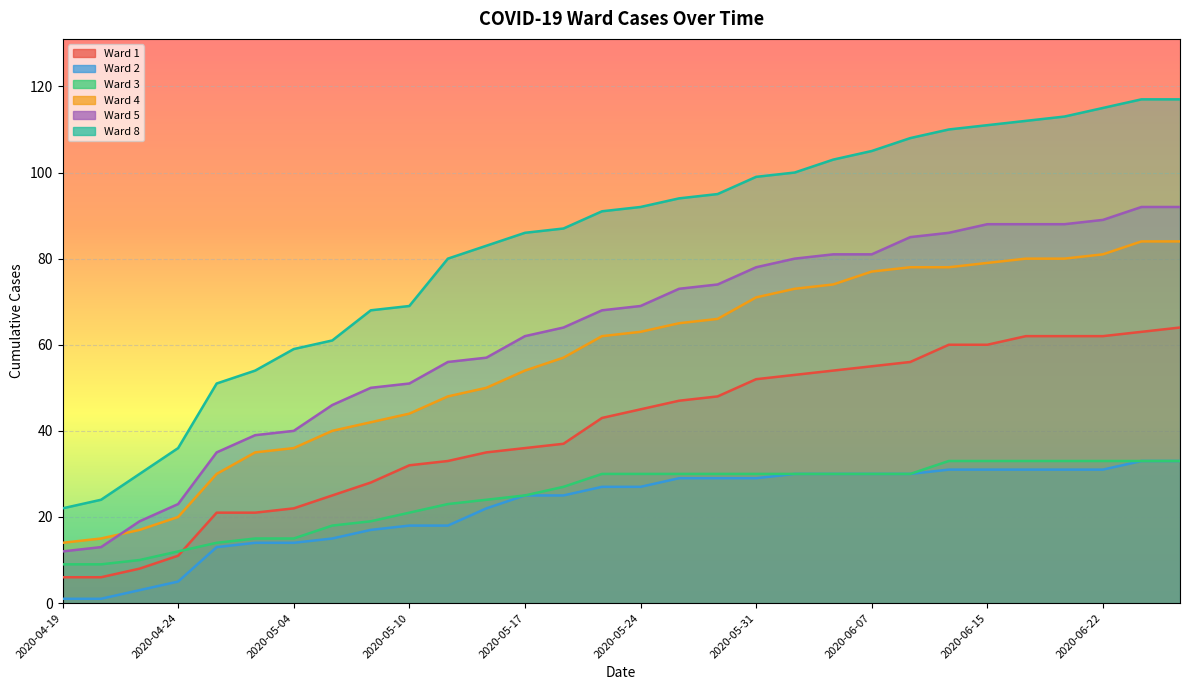

How many lines are shown in the chart?

6